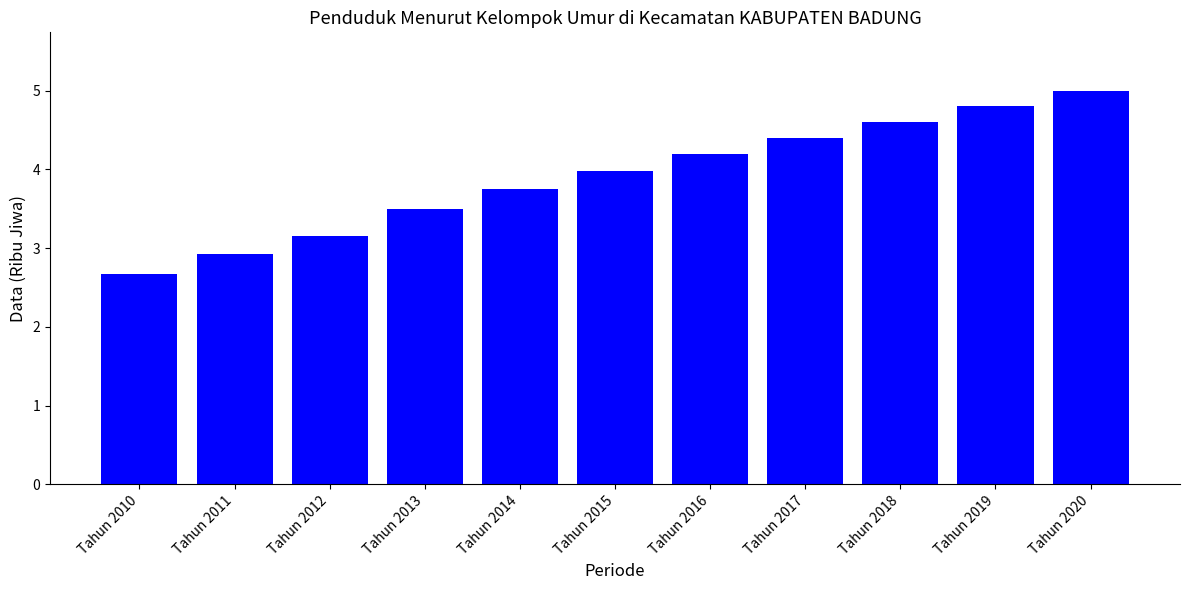

What is the smallest value displayed?

2.7